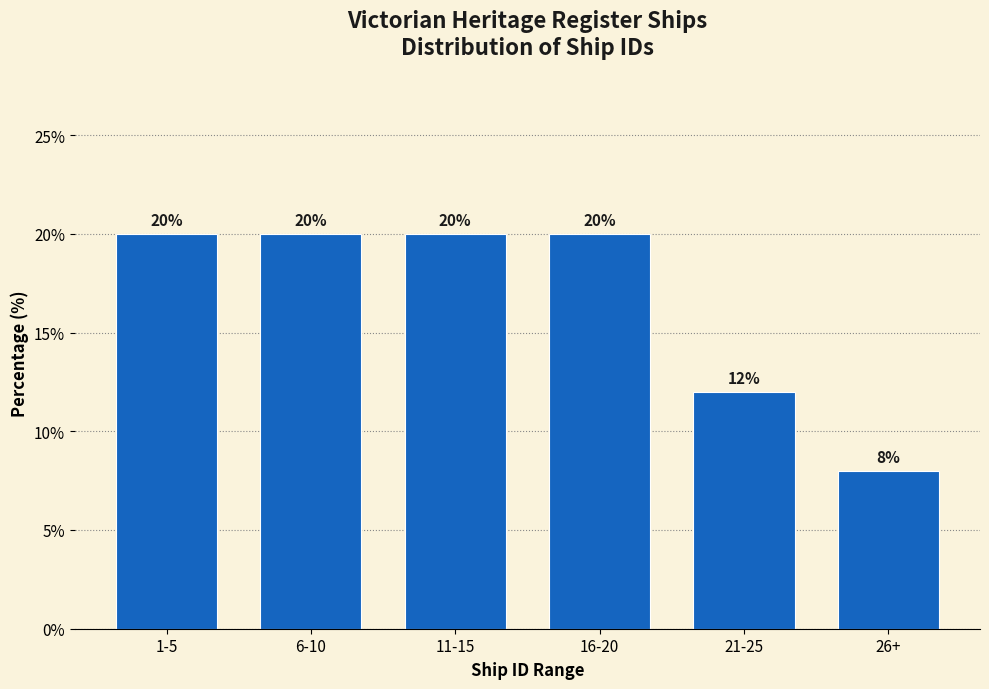

Reading left to right, transcribe all the data shown in this chart.

1-5=20	6-10=20	11-15=20	16-20=20	21-25=12	26+=8